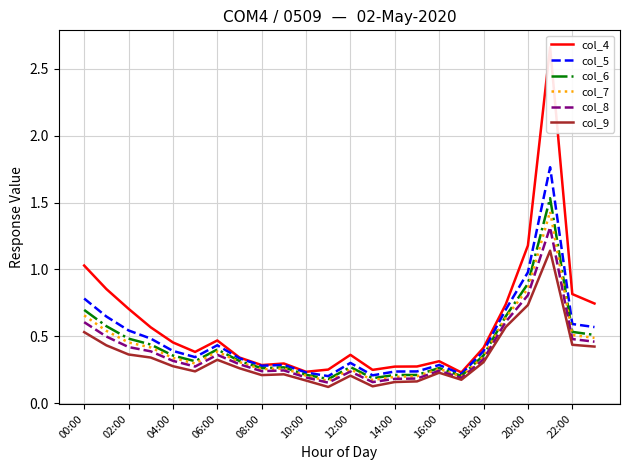

How many lines are shown in the chart?

6